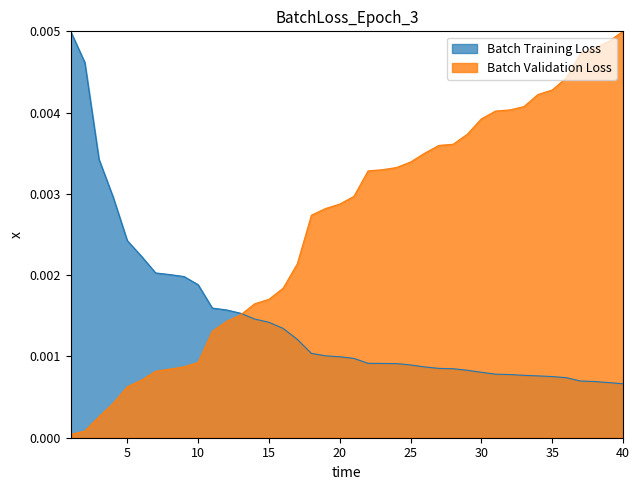

How many lines are shown in the chart?

2